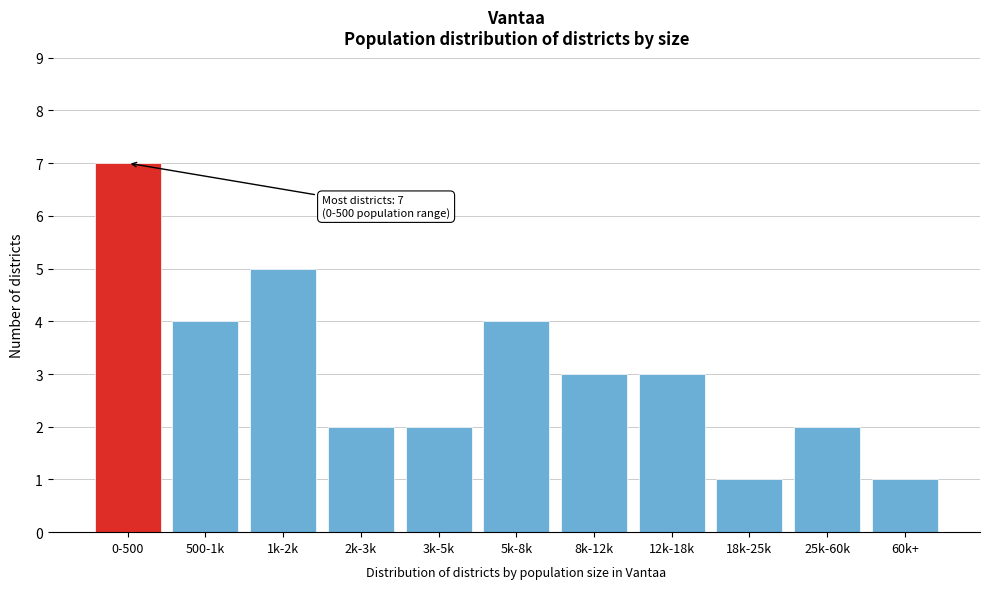

Reading left to right, what are all the values shown in this chart?

7	4	5	2	2	4	3	3	1	2	1